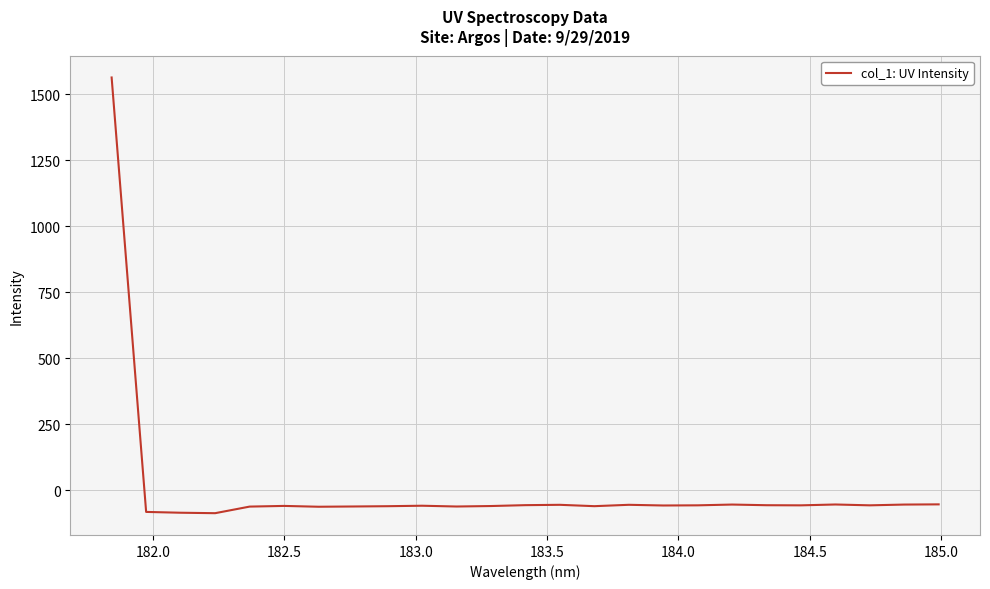

How many values are below -58?

13